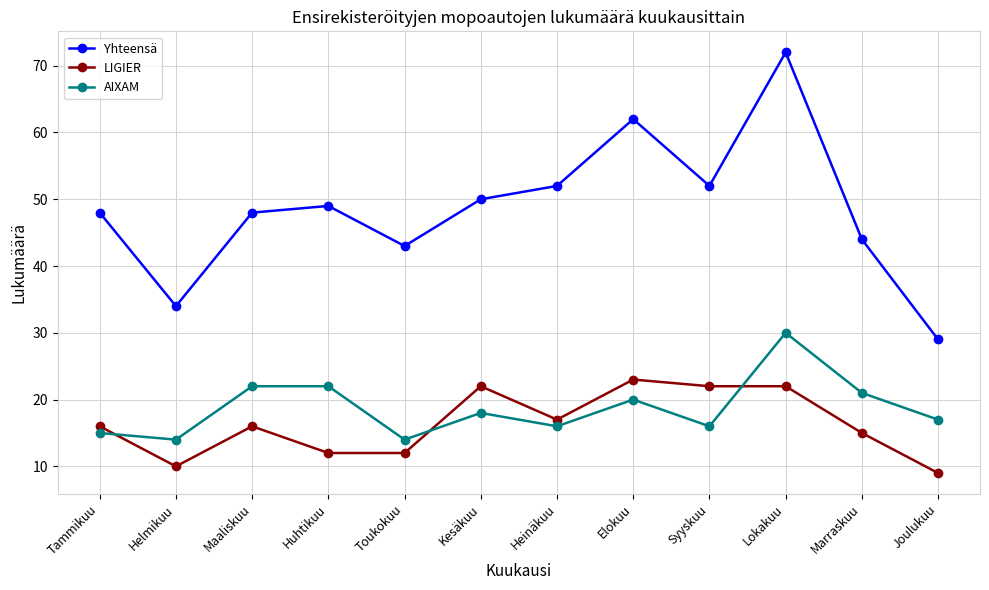

What are all the series names shown in the legend?

Yhteensä, LIGIER, AIXAM